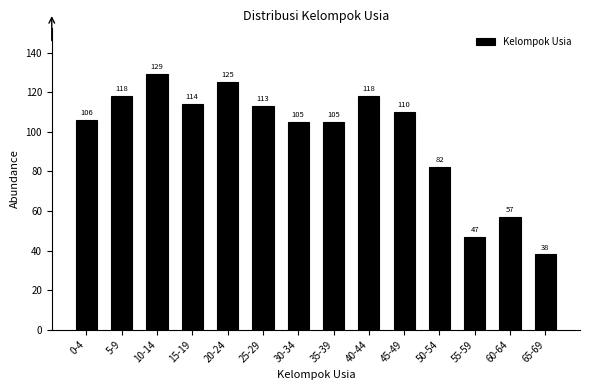

Reading left to right, list all the values displayed in this chart.

0-4=106	5-9=118	10-14=129	15-19=114	20-24=125	25-29=113	30-34=105	35-39=105	40-44=118	45-49=110	50-54=82	55-59=47	60-64=57	65-69=38